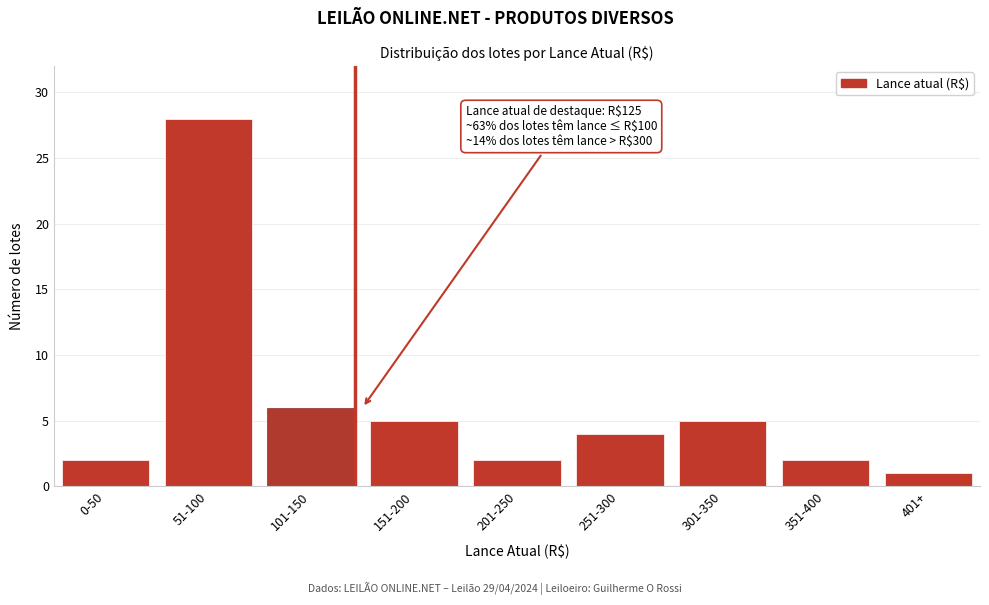

Reading left to right, list all the values displayed in this chart.

2	28	6	5	2	4	5	2	1